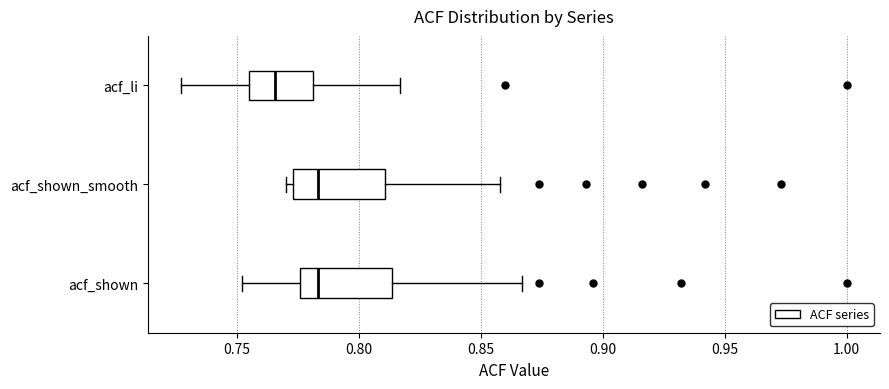

Reading bottom to top, transcribe this box plot: for each box, give where its median line is, the range the box spans, and where its two whiskers end, as read against the x-axis. The values are not printed on the chart, so give them approximately, as read against the axis.

acf_shown: median 0.785, box 0.775 to 0.815, whiskers 0.750 to 0.865
acf_shown_smooth: median 0.785, box 0.775 to 0.810, whiskers 0.770 to 0.860
acf_li: median 0.765, box 0.755 to 0.780, whiskers 0.725 to 0.815